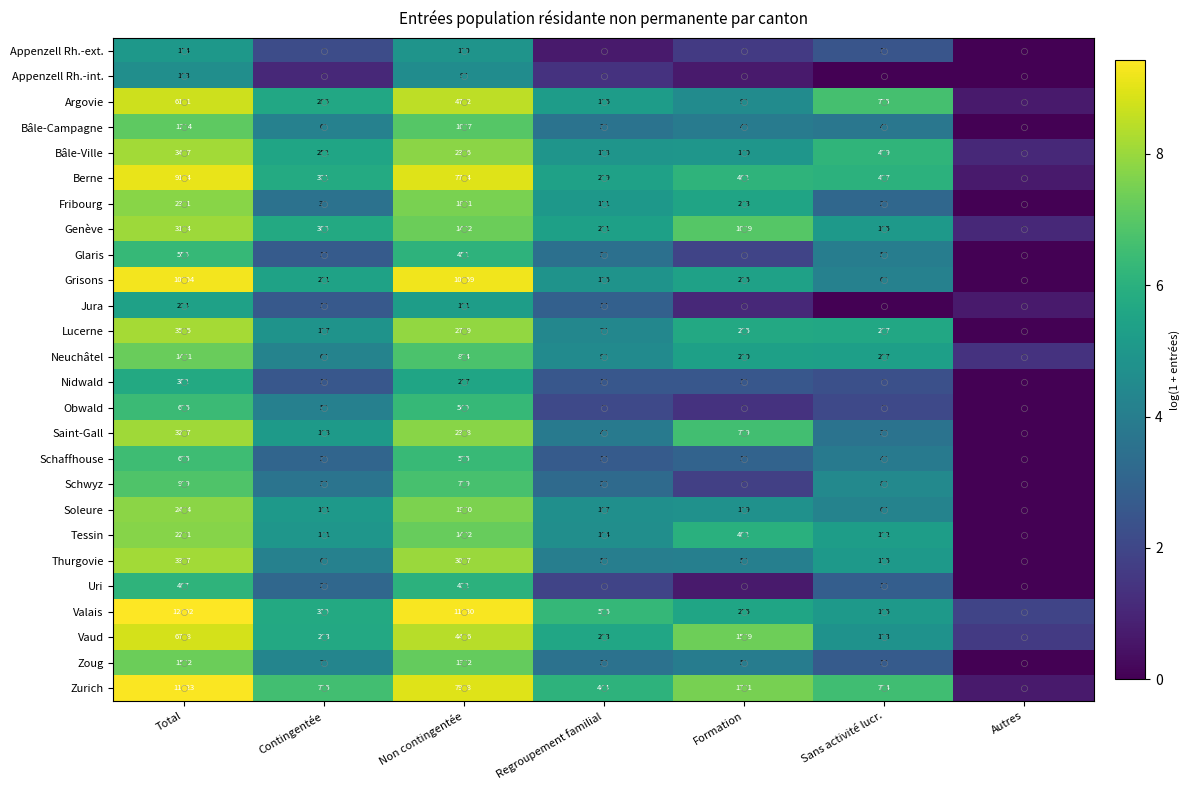

What is the total value across all series at Formation?

109.0